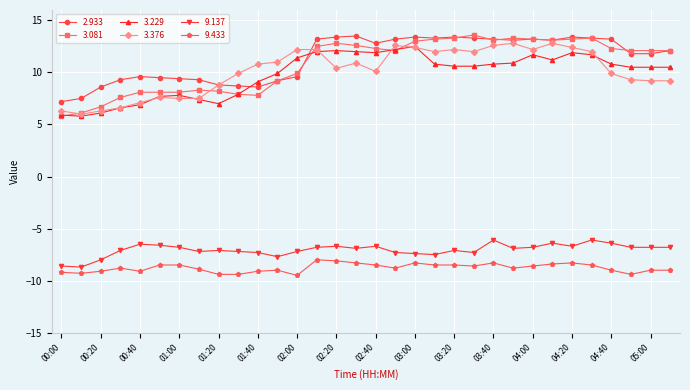

What is the sum of all 3.081 values?

345.0